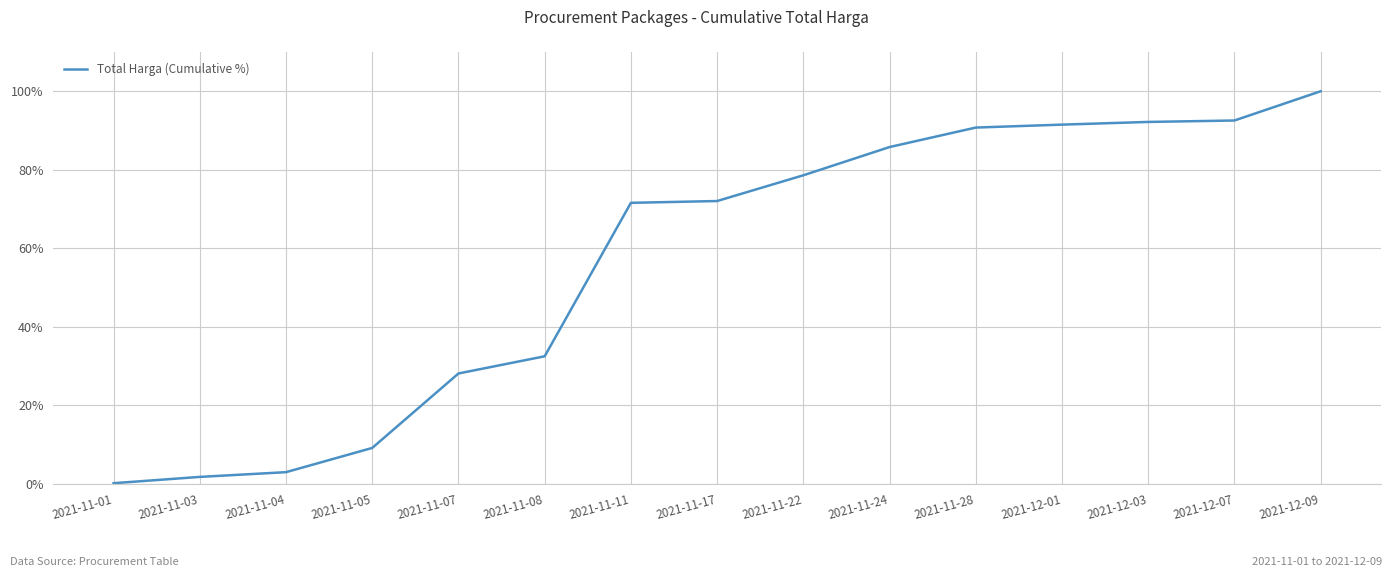

At which category does the chart reach its minimum across all series?

2021-11-01